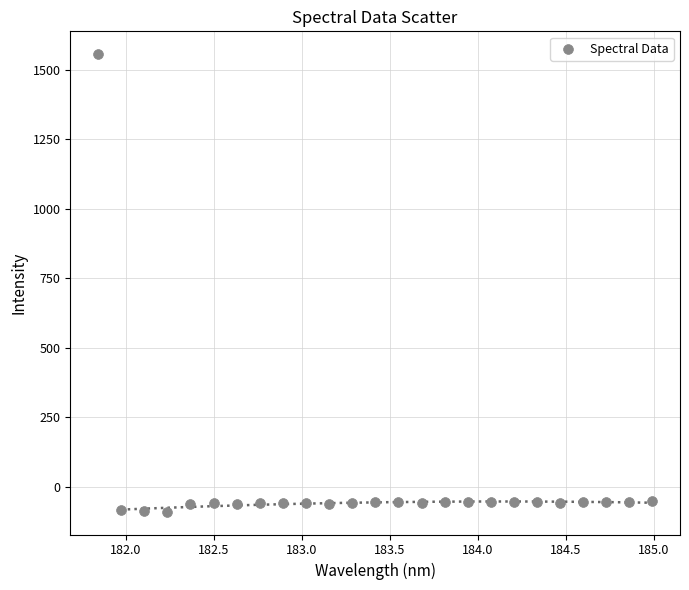

What is the range of Y values (max minus min)?

1645.9